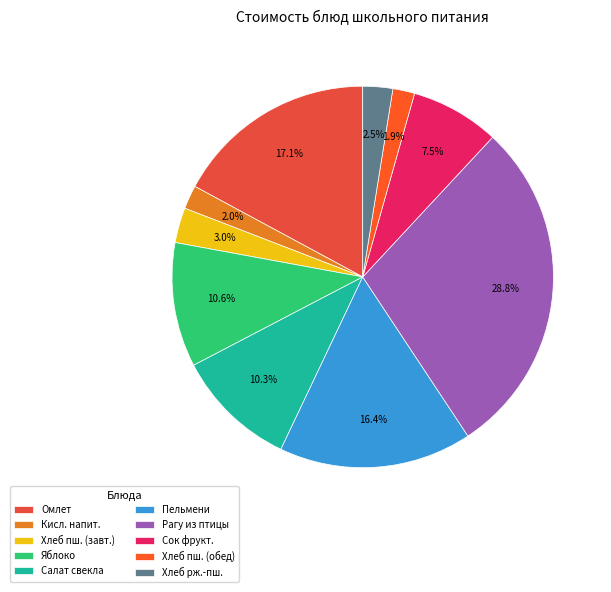

How many slices are in this pie chart?

10